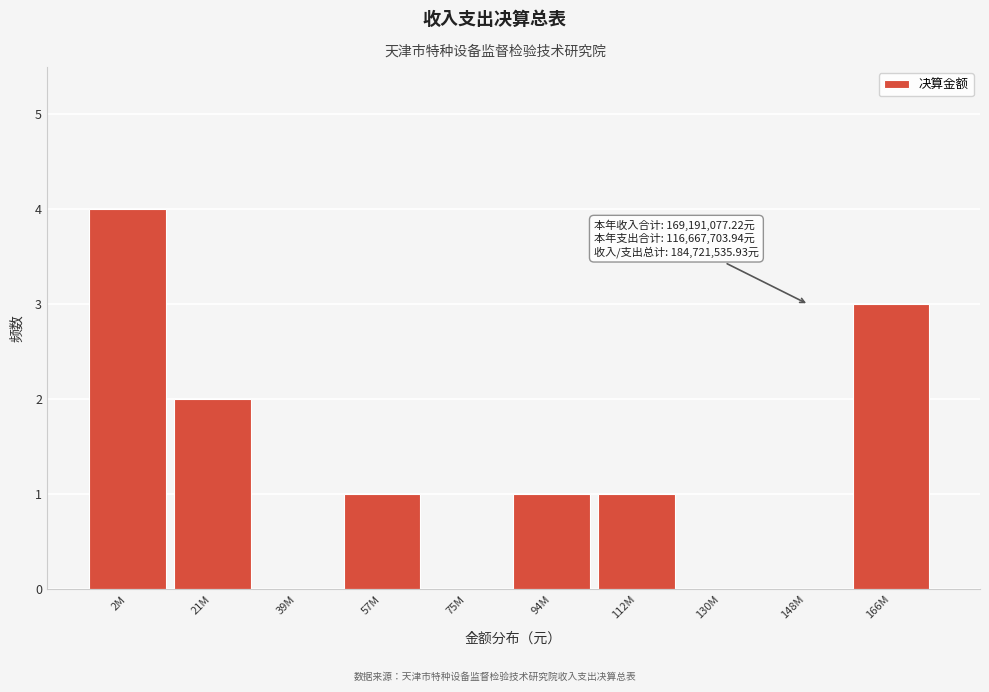

Reading left to right, list all the values displayed in this chart.

2M=4	21M=2	39M=0	57M=1	75M=0	94M=1	112M=1	130M=0	148M=0	166M=3